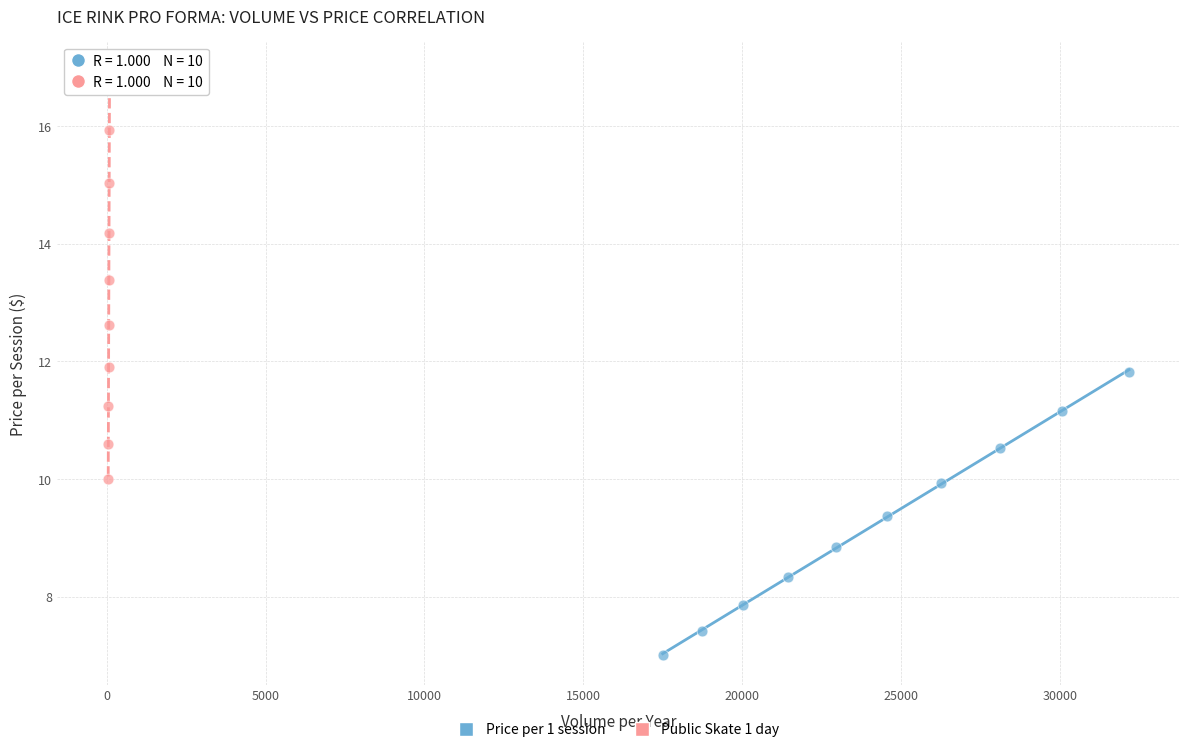

Which series contains the highest Y value?

Public Skate 1 day